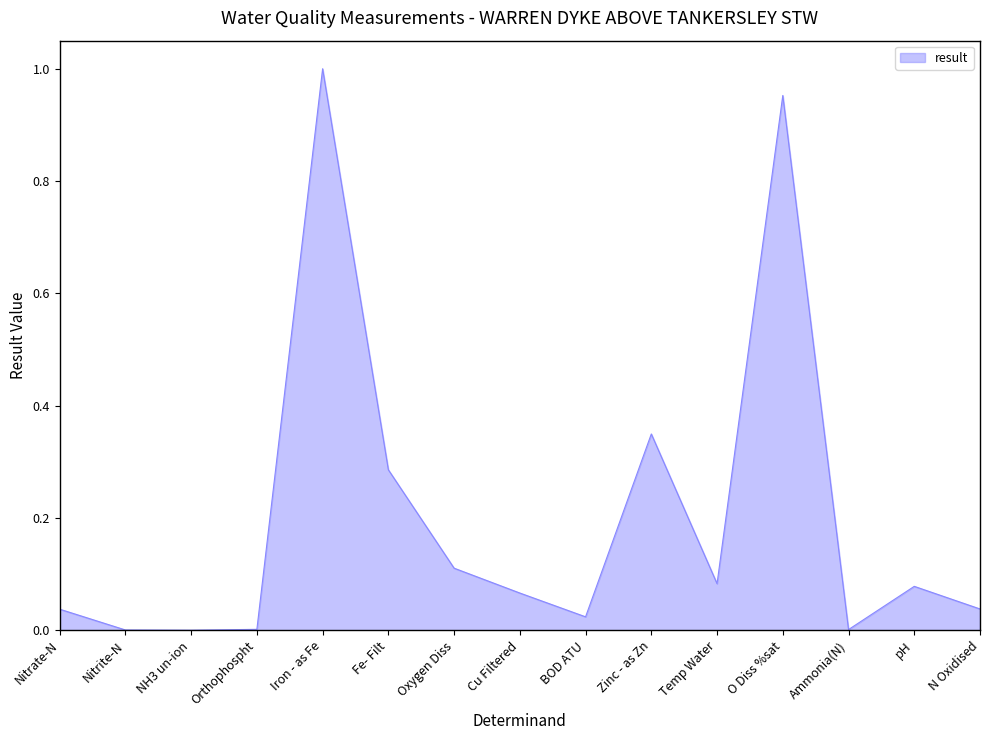

The chart shows a value of 0.0 at N Oxidised. True or false?

True